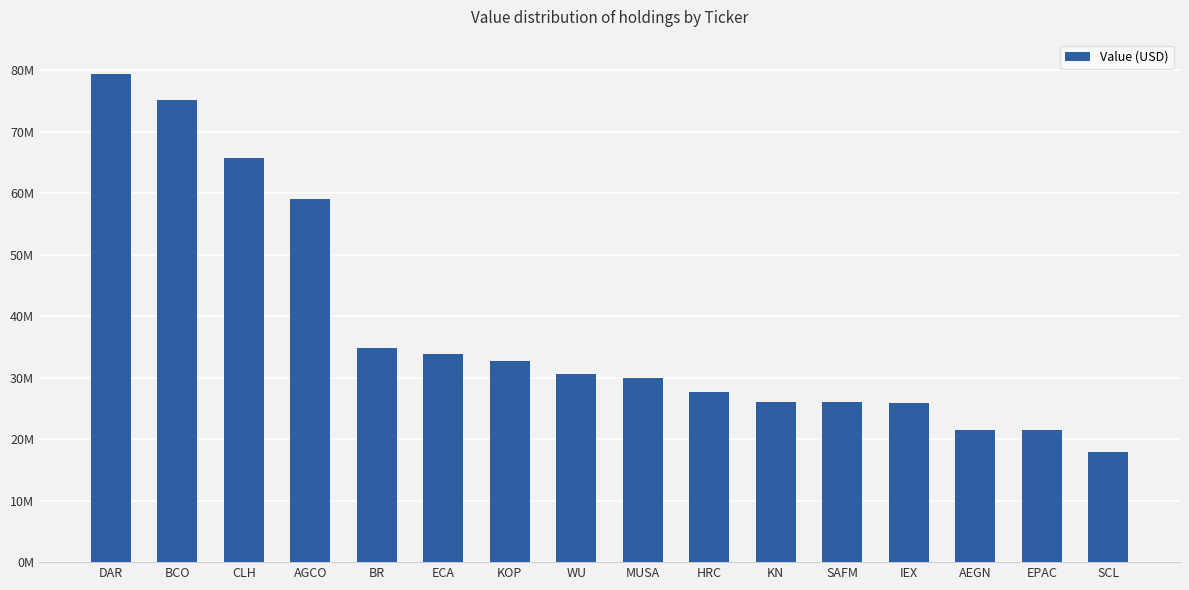

Count the number of data series in this chart.

1